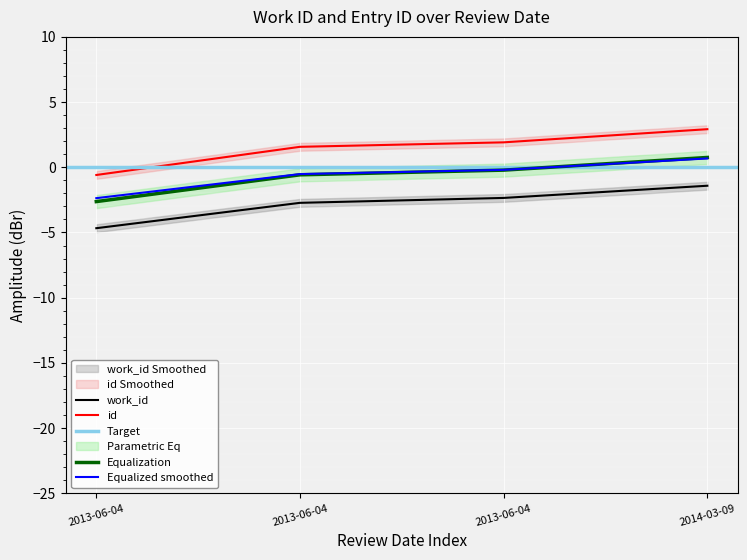

Is the value of id at 2013-06-04 greater than the value of work_id at 2013-06-04?

Yes